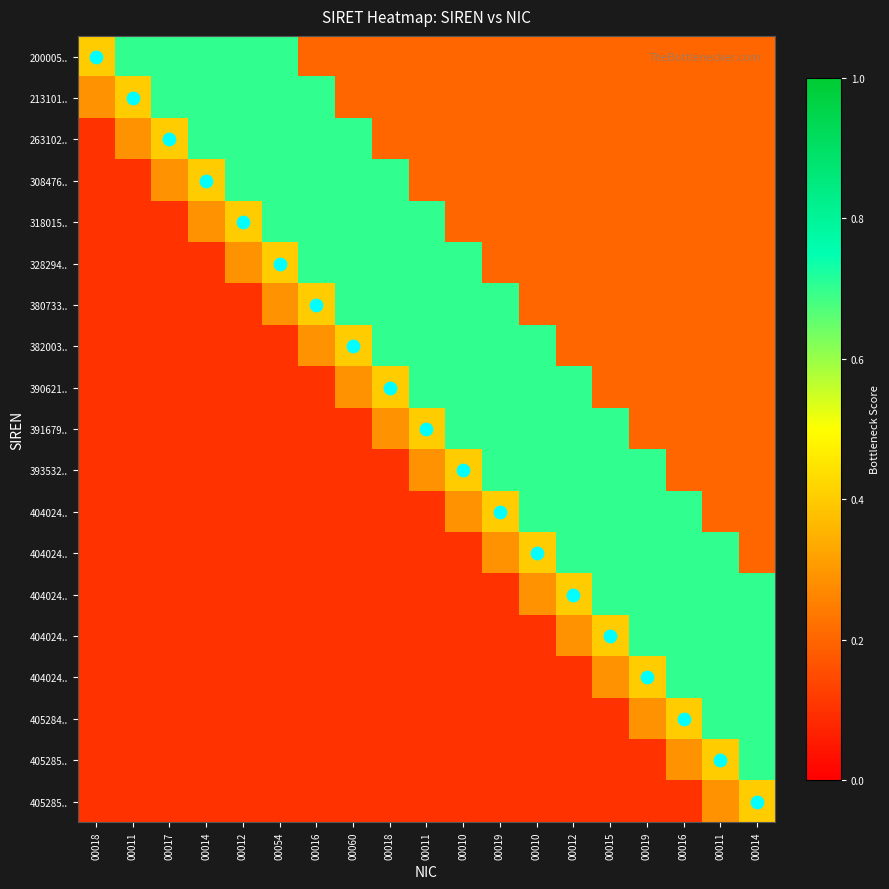

At how many categories does at least one series exceed 0?

19